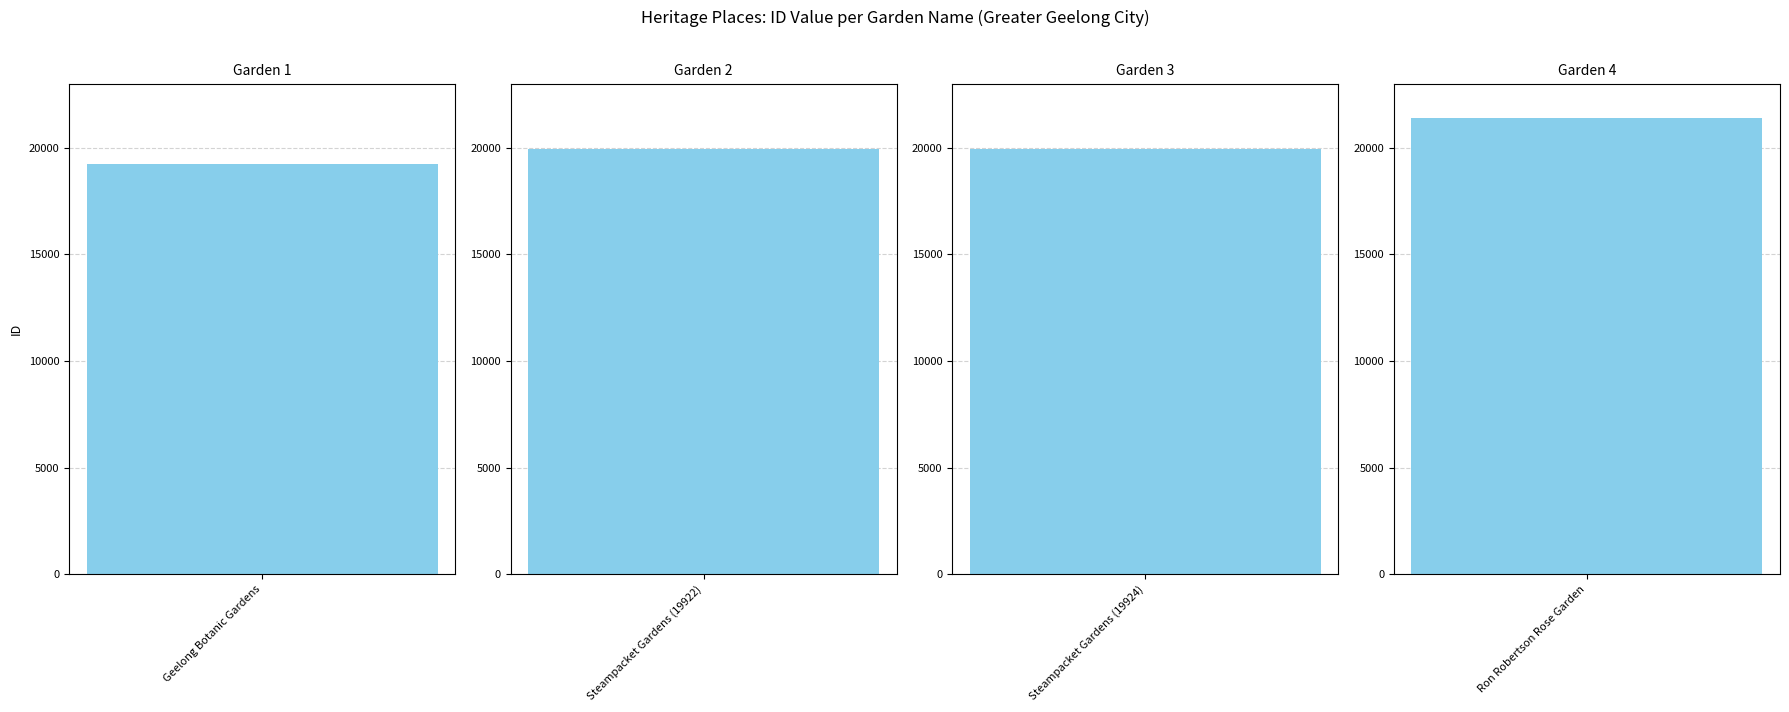

Reading left to right, what are all the values shown in this chart?

19235	19922	19924	21363